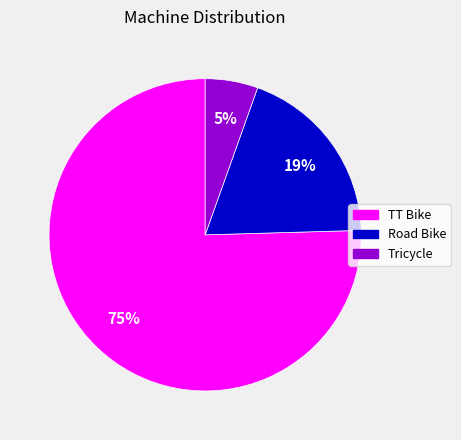

How many segments does this pie chart have?

3